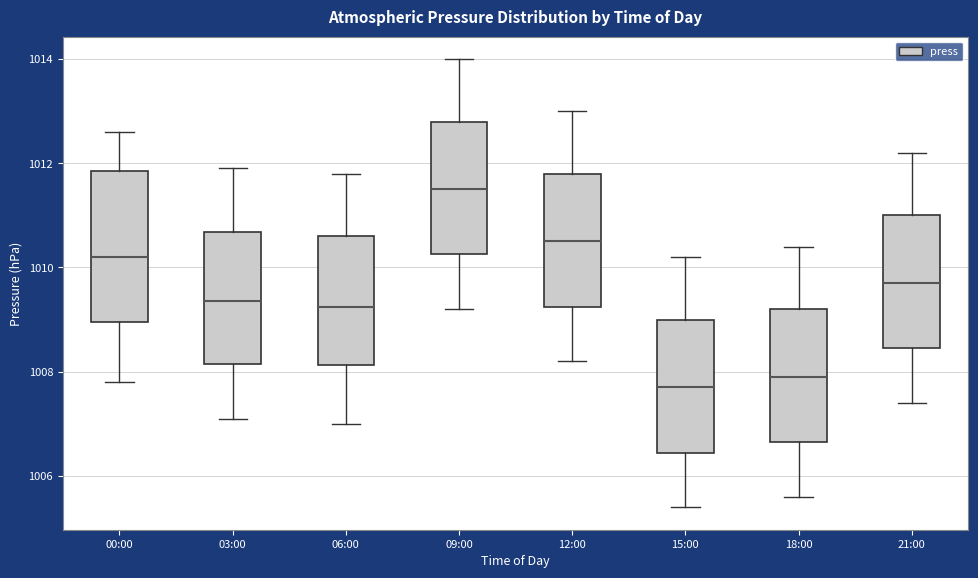

Which box is the tallest, from its lower edge to its upper edge?

00:00